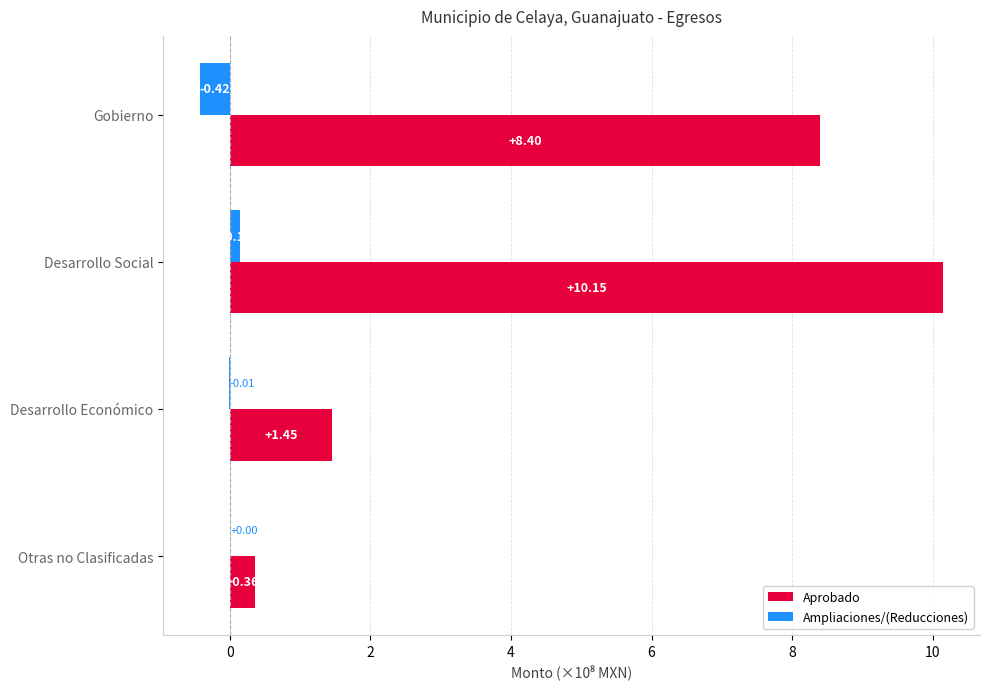

At which category is the sum across all series the highest?

Desarrollo Social